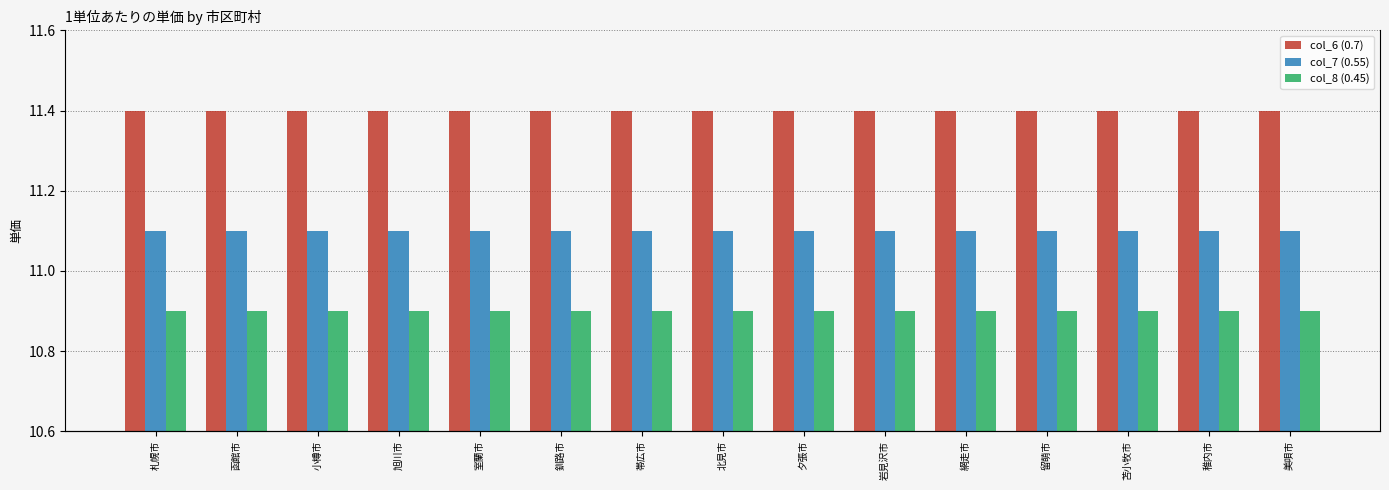

At which label does col_8 (0.45) reach its minimum?

札幌市